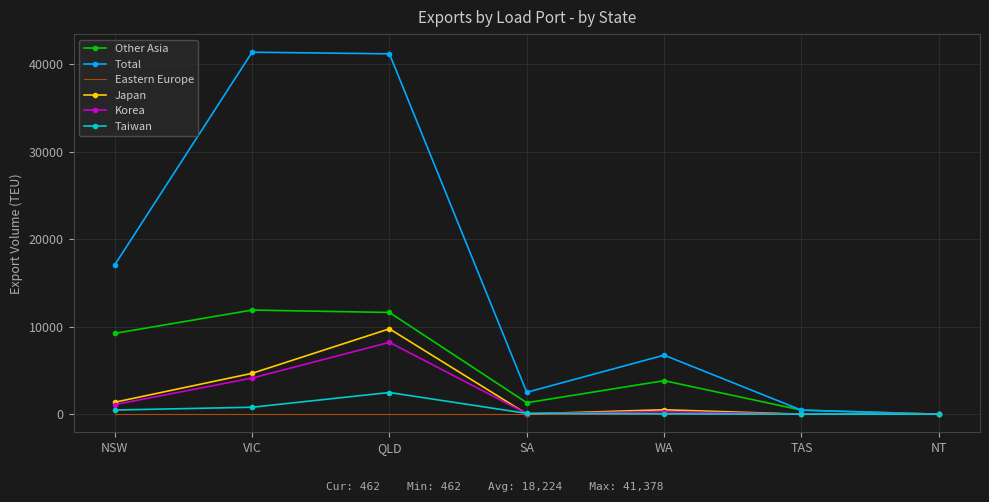

List the series in order of their peak value, highest first.

Total, Other Asia, Japan, Korea, Taiwan, Eastern Europe